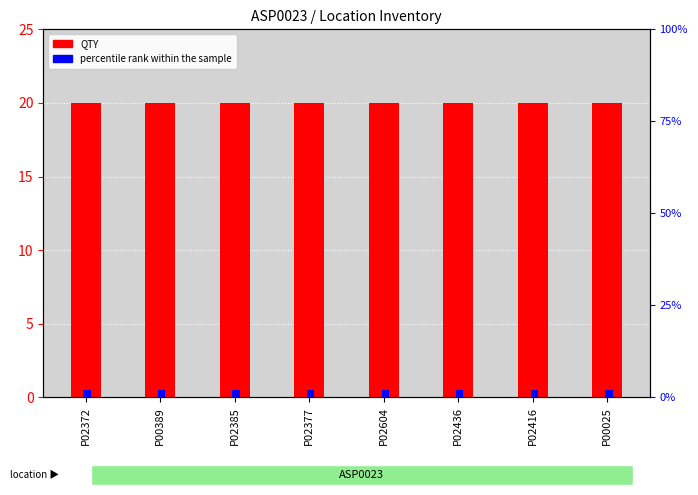

Which series has the largest total across all categories?

QTY